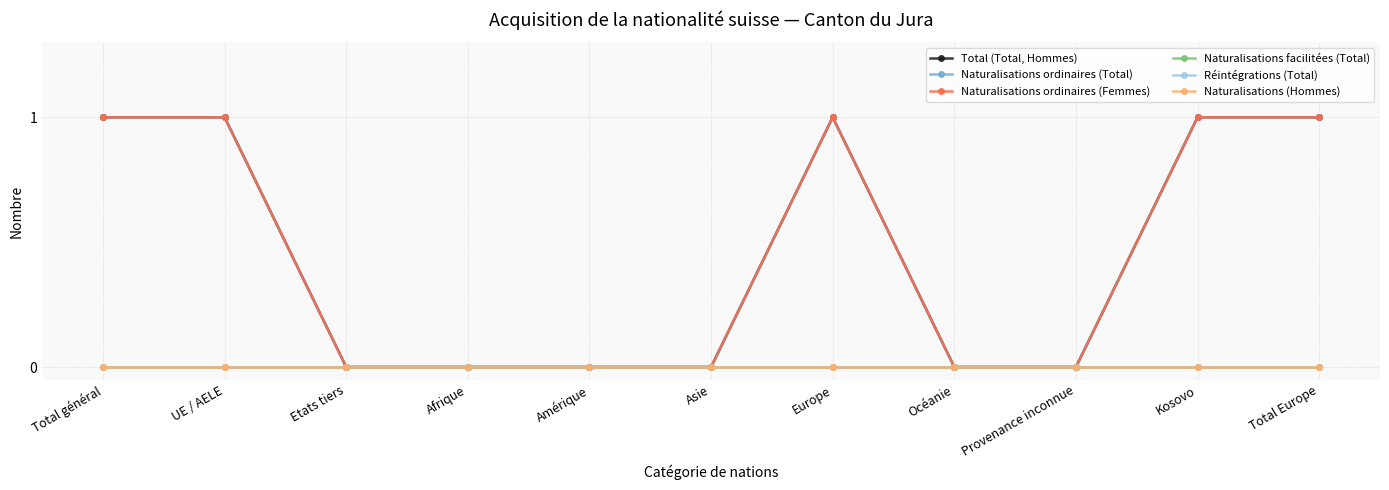

Is the value of Naturalisations facilitées (Total) at Provenance inconnue greater than the value of Naturalisations ordinaires (Total) at Océanie?

No